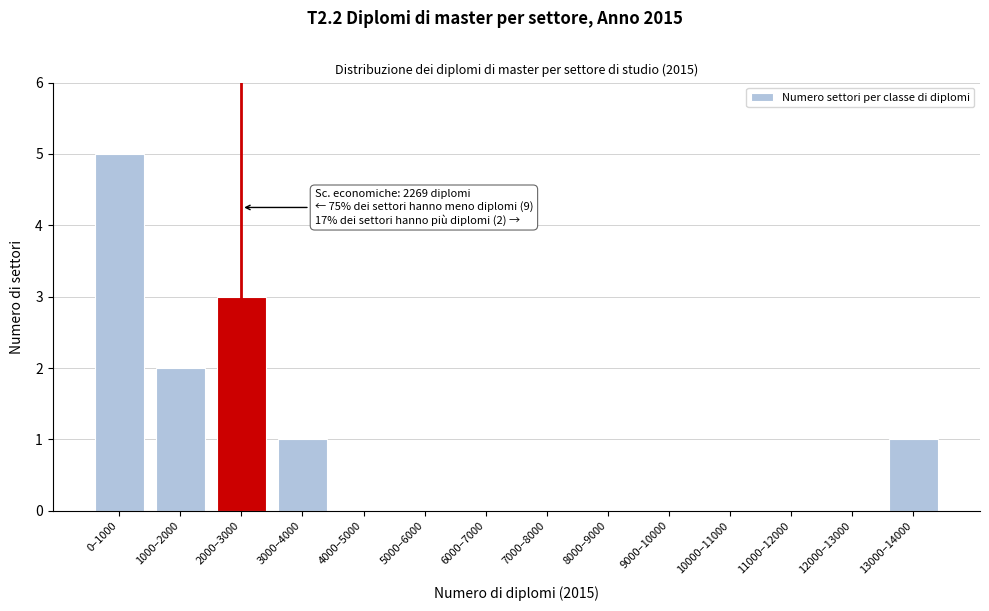

Reading left to right, transcribe all the data shown in this chart.

0–1000=5	1000–2000=2	2000–3000=3	3000–4000=1	4000–5000=0	5000–6000=0	6000–7000=0	7000–8000=0	8000–9000=0	9000–10000=0	10000–11000=0	11000–12000=0	12000–13000=0	13000–14000=1